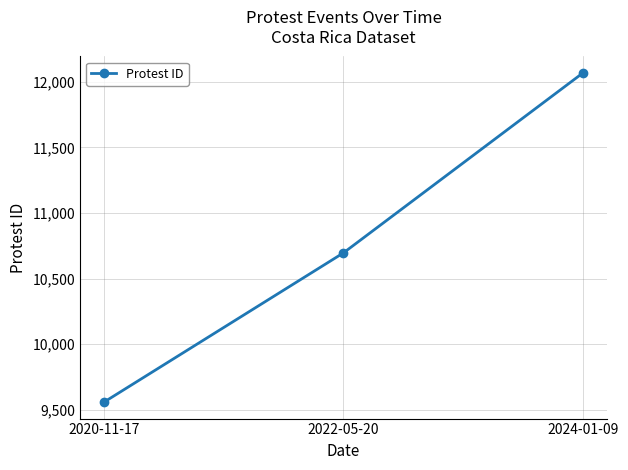

At which label is the value closest to 10813?

2022-05-20